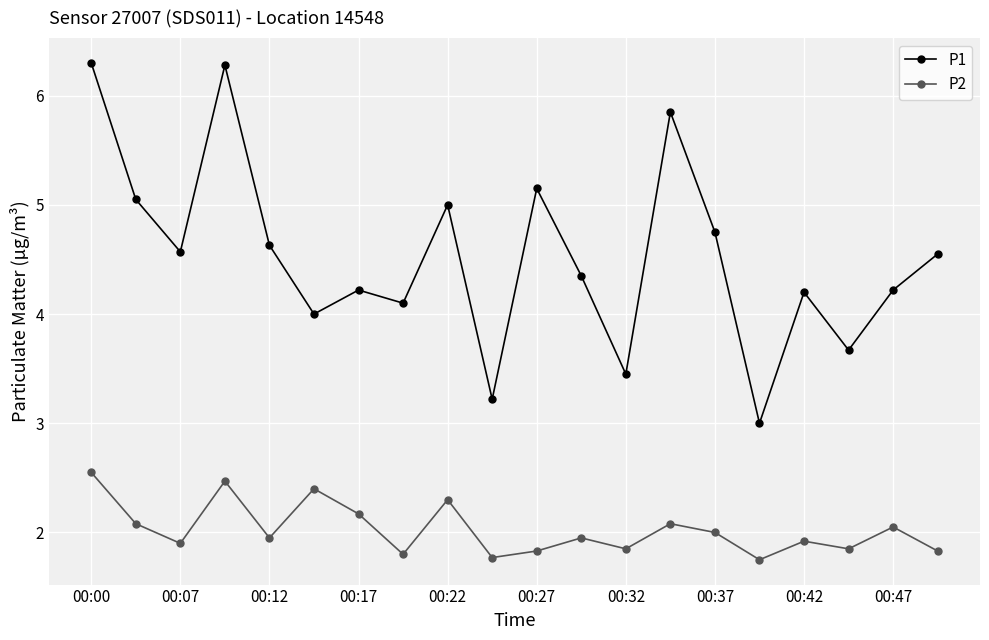

True or false: P1 and P2 cross at least once.

False